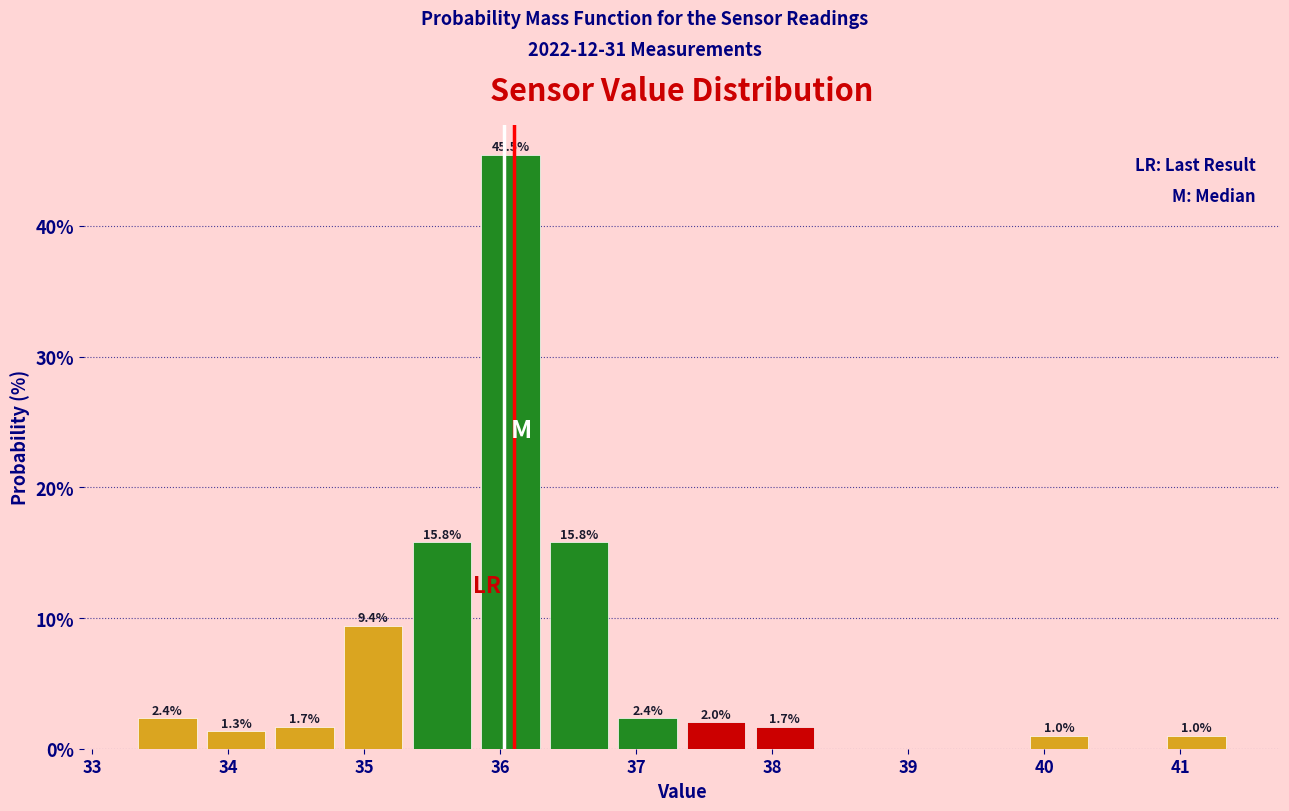

Over which range of the x-axis is the bar tallest?

35.8 to 36.3